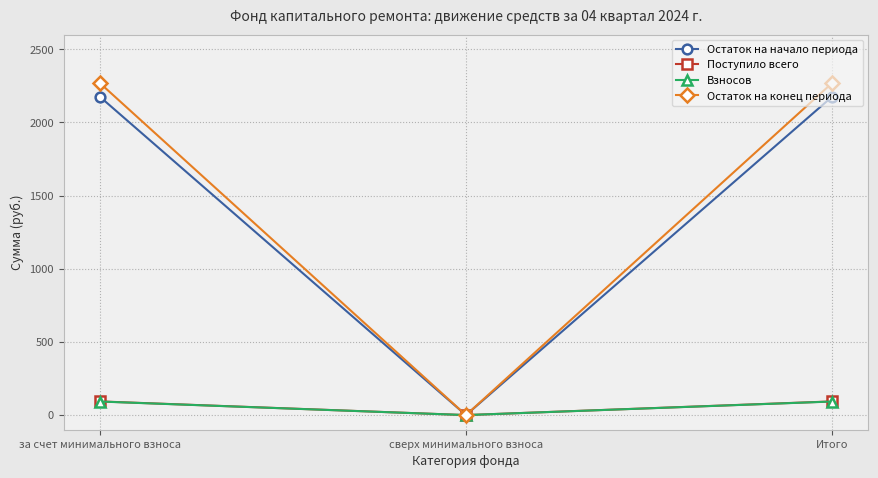

What is the highest value of the Остаток на начало периода series?

2173.4